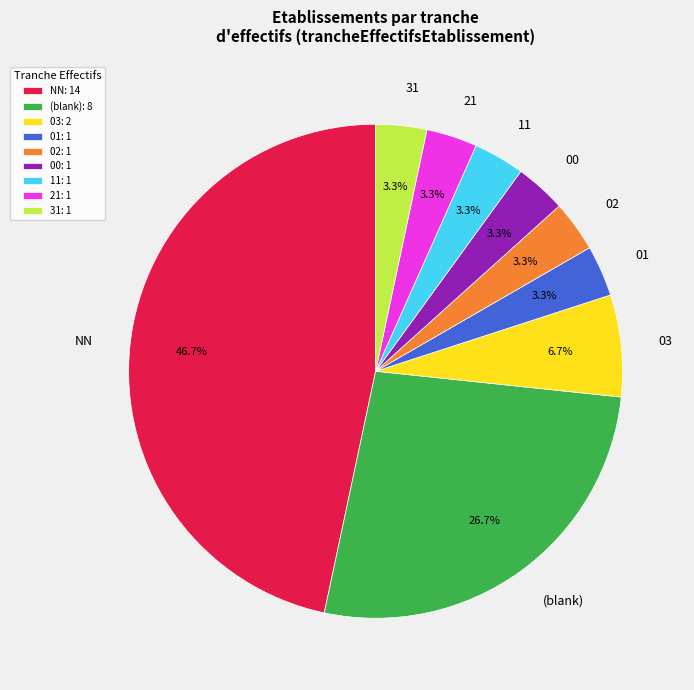

Is the sum of 31 and 01 greater than half?

No